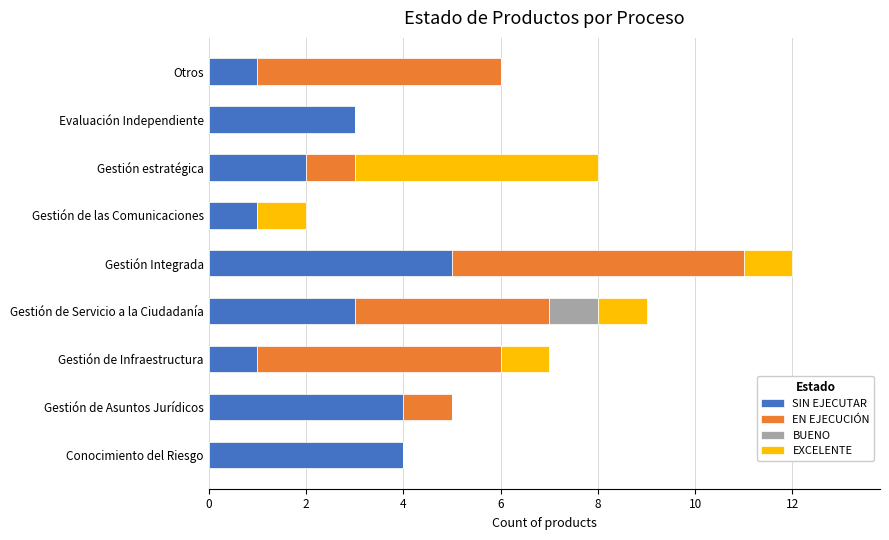

Is it true that SIN EJECUTAR equals 0 at Gestión de Infraestructura?

False